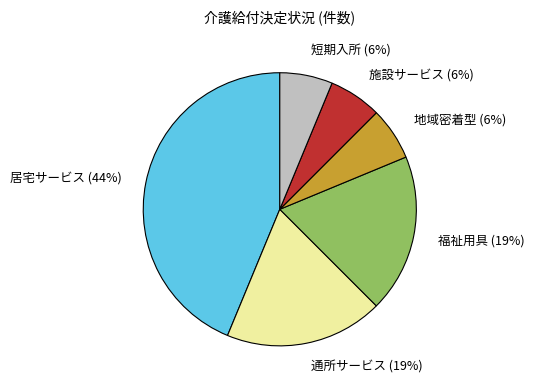

To the nearest percent, what percentage of the pie is 通所サービス (19%)?

19%